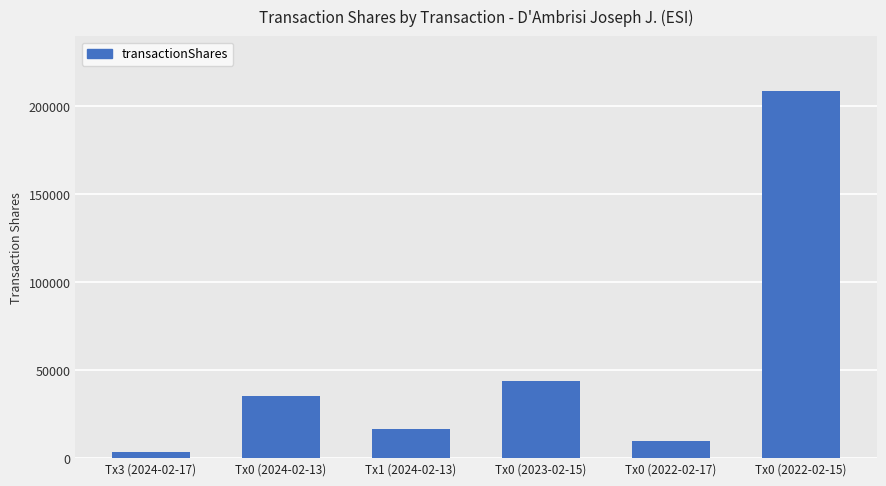

The chart shows a value of 9942 at Tx0 (2022-02-17). True or false?

True